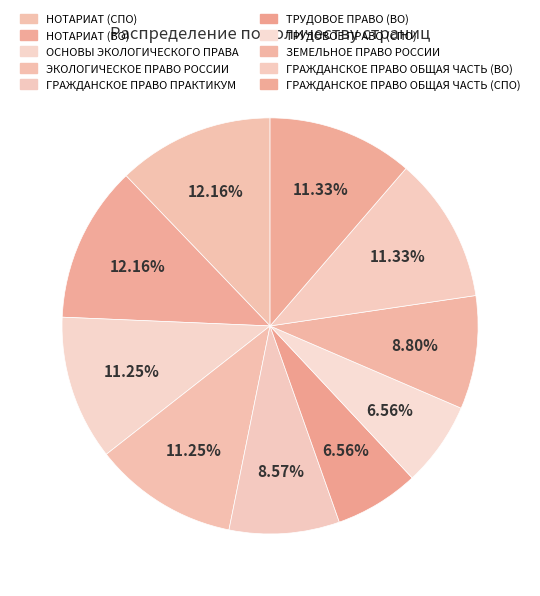

How many slices are in this pie chart?

10